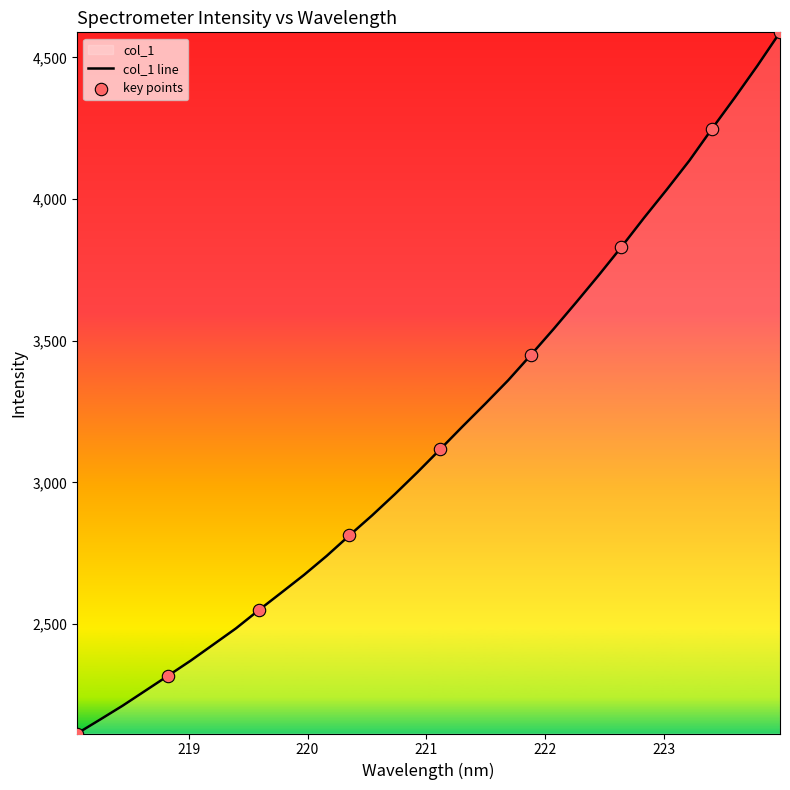

What is the ratio of the value at 218.6332 to the value at 220.7354?

0.8